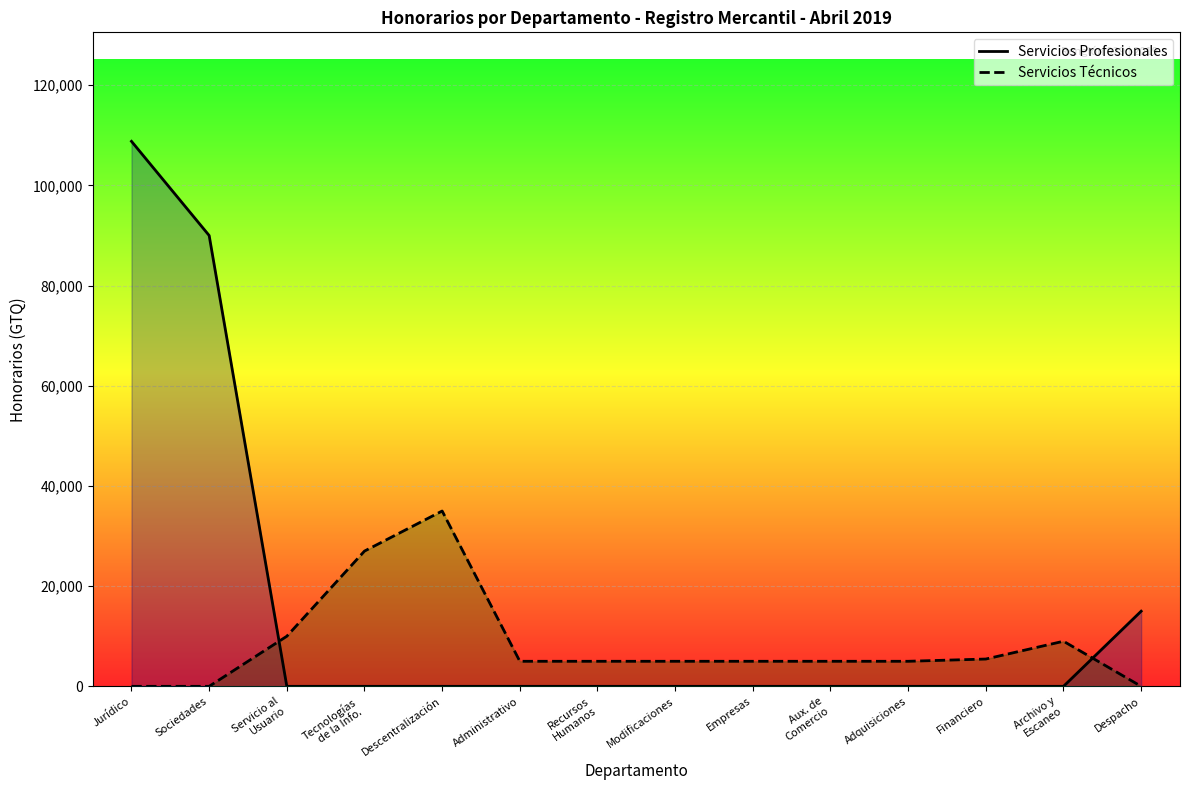

How many positive values does the Servicios Técnicos series have?

11